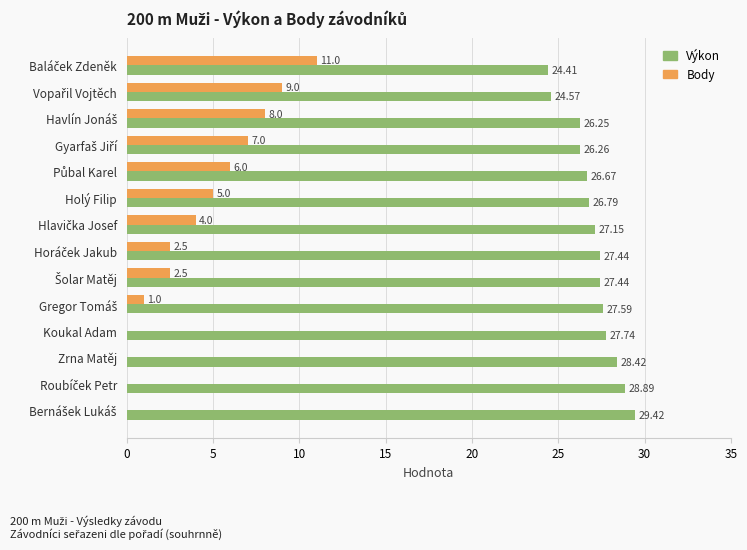

What is the sum of all Výkon values?

379.0